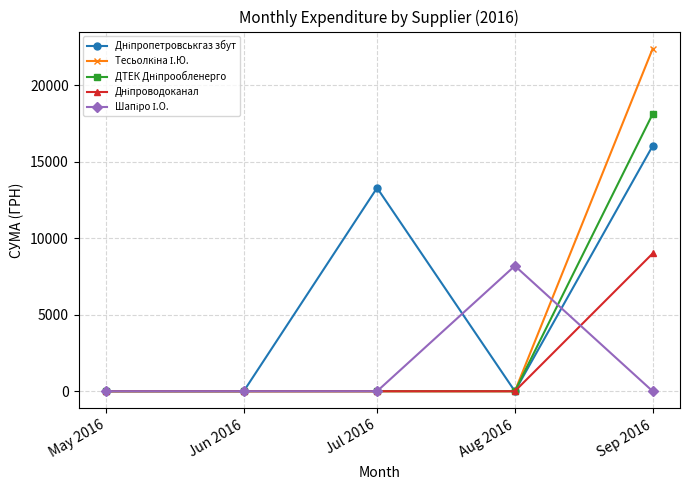

What is the maximum value shown in the chart?

22400.7